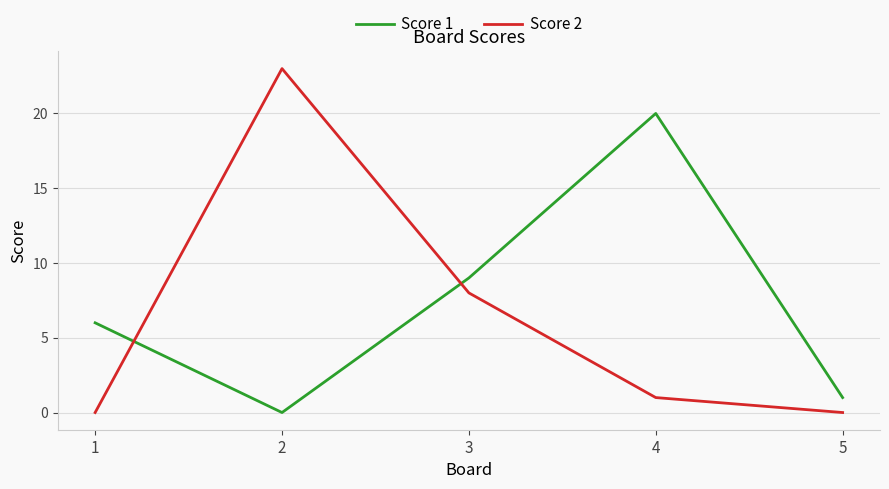

List the series in order of their overall mean, highest first.

Score 1, Score 2